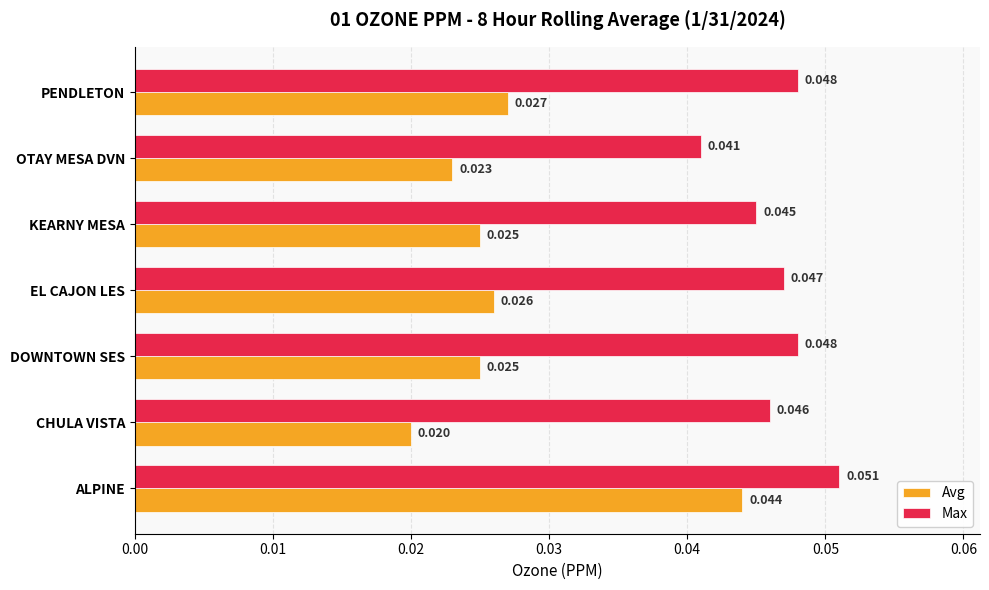

At which category does the chart reach its peak across all series?

ALPINE